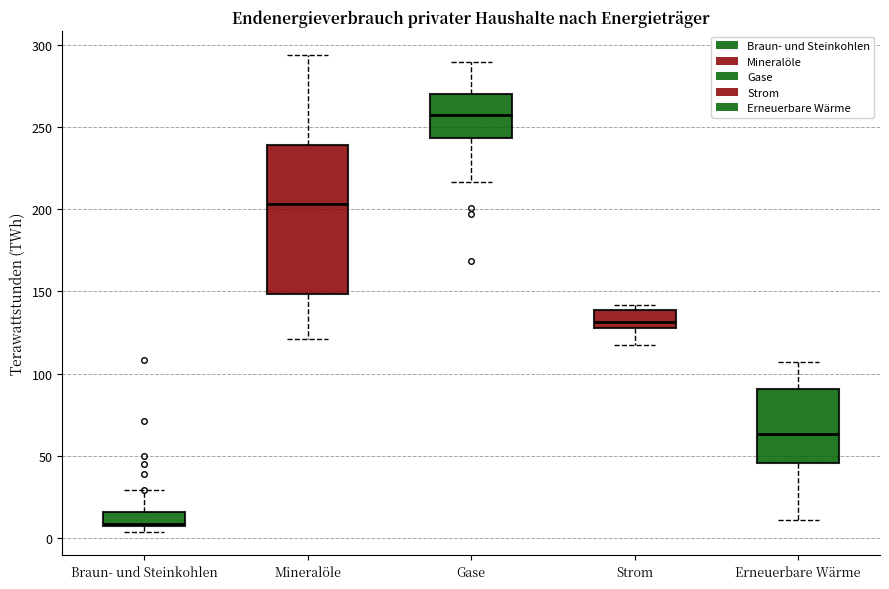

Reading left to right, read every box against the y-axis: the position of its median line, the range the box covers, and the ends of its whiskers. The values are not printed on the chart, so give them approximately, as read against the axis.

Braun- und Steinkohlen: median 10, box 5 to 15, whiskers 5 (just below the box's lower edge) to 30
Mineralöle: median 205, box 150 to 240, whiskers 120 to 295
Gase: median 255, box 245 to 270, whiskers 215 to 290
Strom: median 130 (just above the box's lower edge), box 130 to 140, whiskers 115 to 140 (just above the box's upper edge)
Erneuerbare Wärme: median 65, box 45 to 90, whiskers 10 to 105